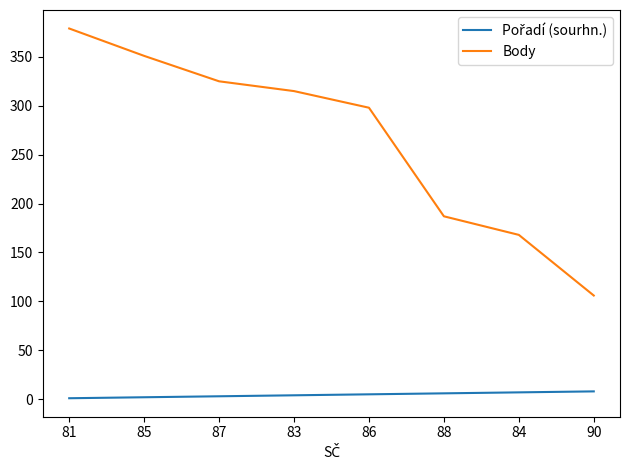

Which series has the largest total across all categories?

Body